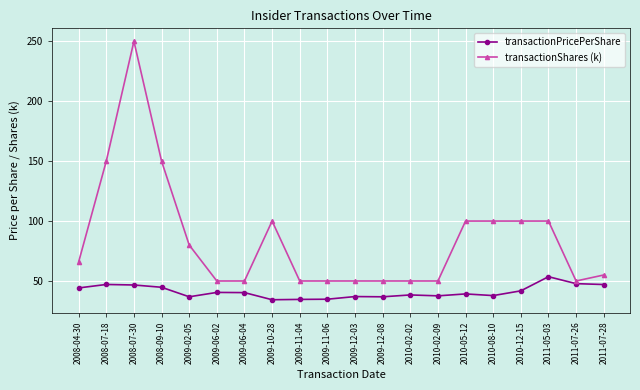

True or false: transactionShares (k) and transactionPricePerShare intersect in this chart.

False